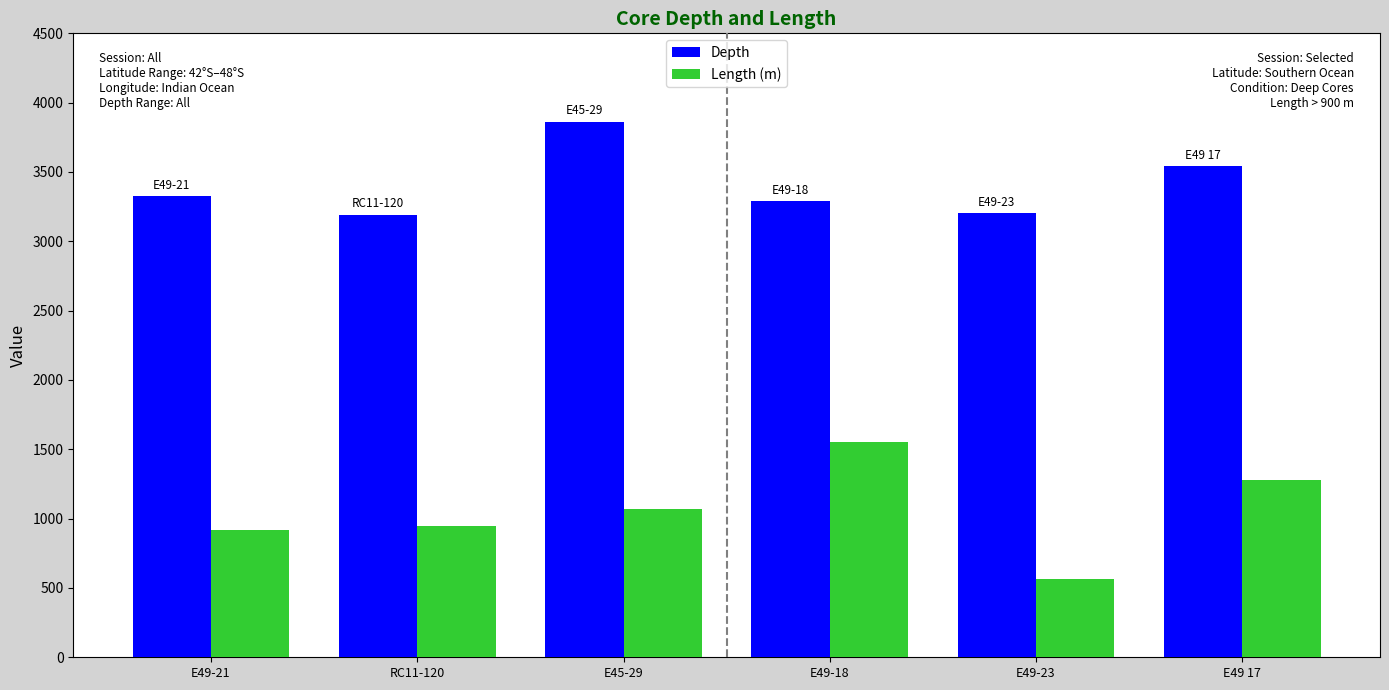

What is the sum of all Length (m) values?

6324